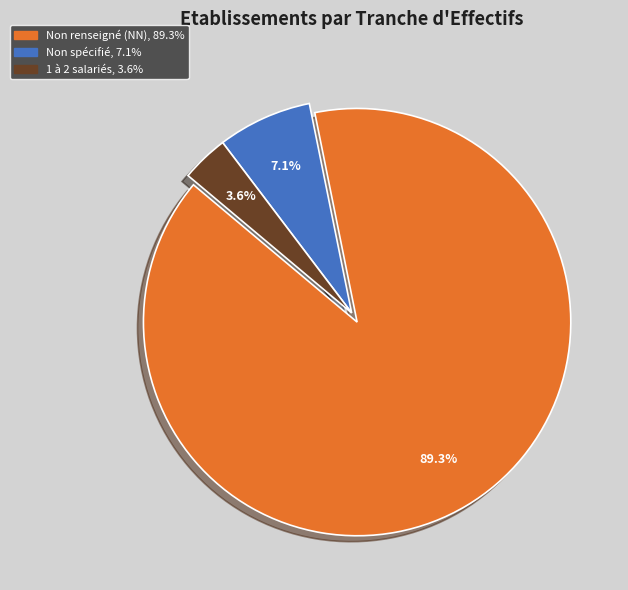

Does any single category account for the majority?

Yes